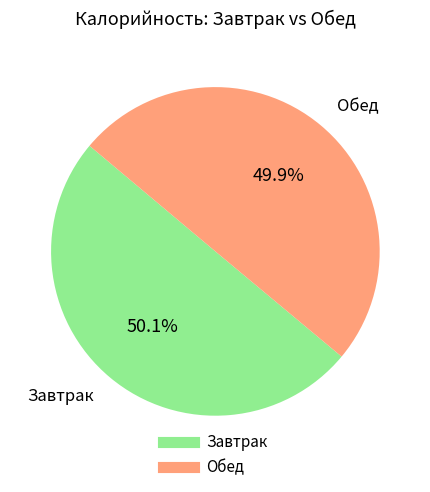

Does any single category account for the majority?

Yes